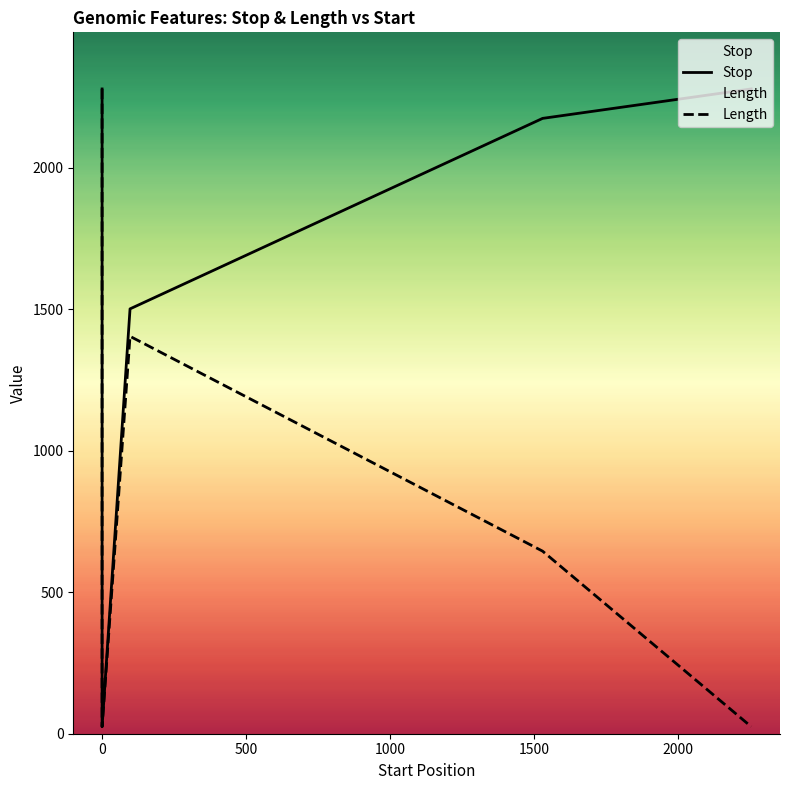

List the labels in order of Length value, smallest first.

1, 2254, 1530, 98, 1